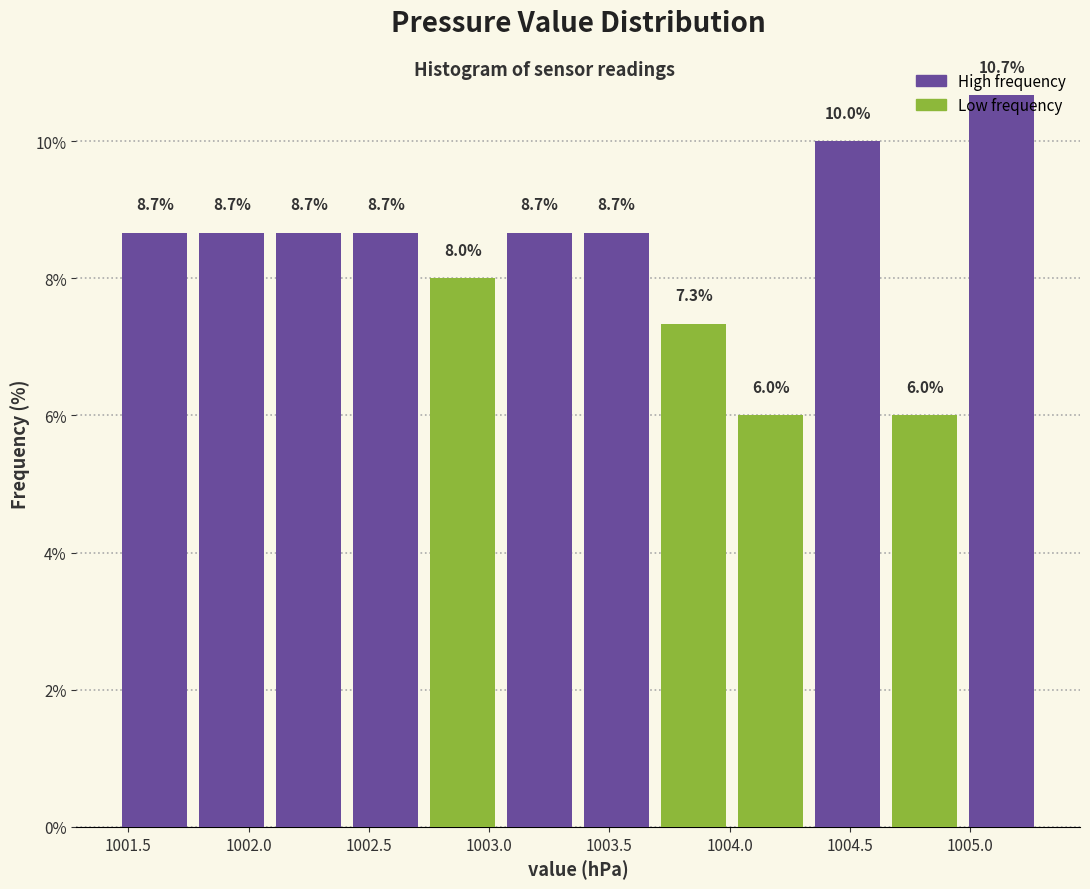

Which range on the x-axis has the tallest bar?

1004.97 to 1005.29